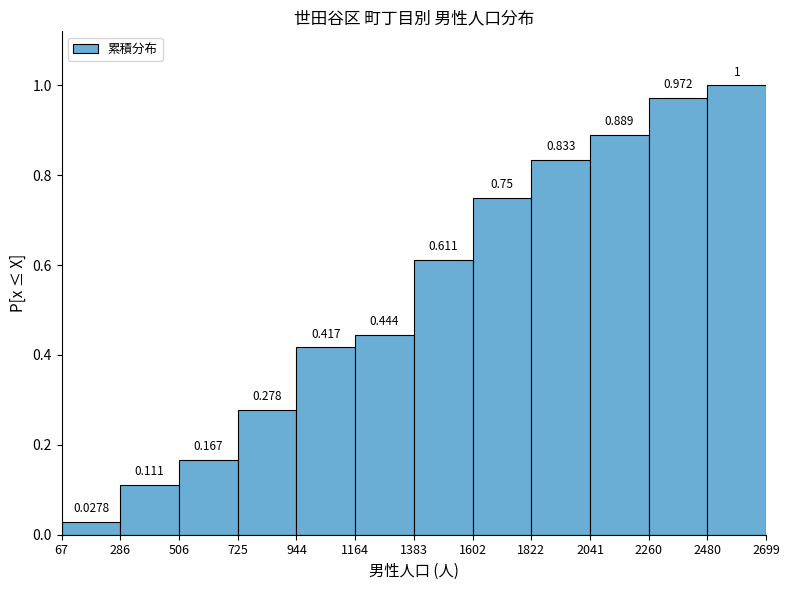

Reading left to right, transcribe this chart: for each bar, give the range it covers on the x-axis and its height.

67 to 286: 0.0278
286 to 506: 0.1111
506 to 725: 0.1667
725 to 944: 0.2778
944 to 1164: 0.4167
1164 to 1383: 0.4444
1383 to 1602: 0.6111
1602 to 1822: 0.7500
1822 to 2041: 0.8333
2041 to 2260: 0.8889
2260 to 2480: 0.9722
2480 to 2699: 1.0000